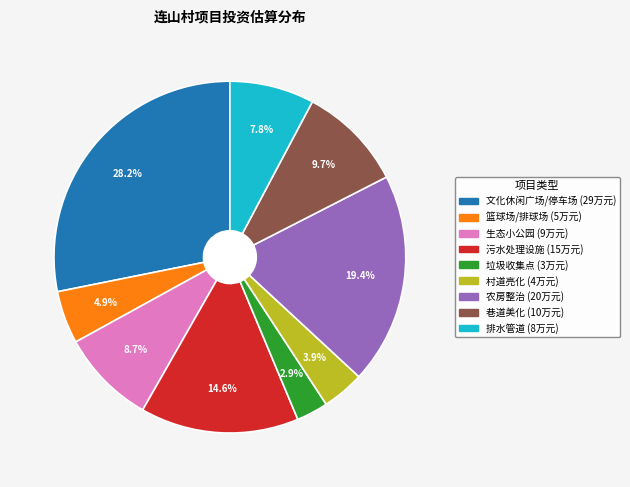

Is the sum of 巷道美化 and 垃圾收集点 greater than half?

No